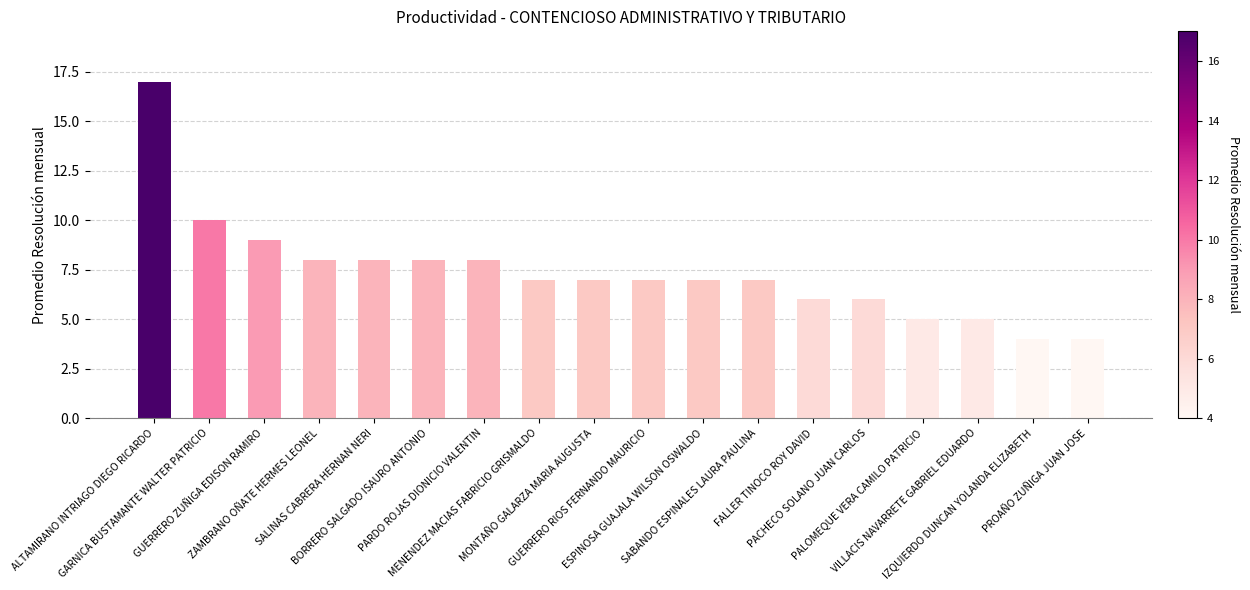

Are the bars horizontal?

No